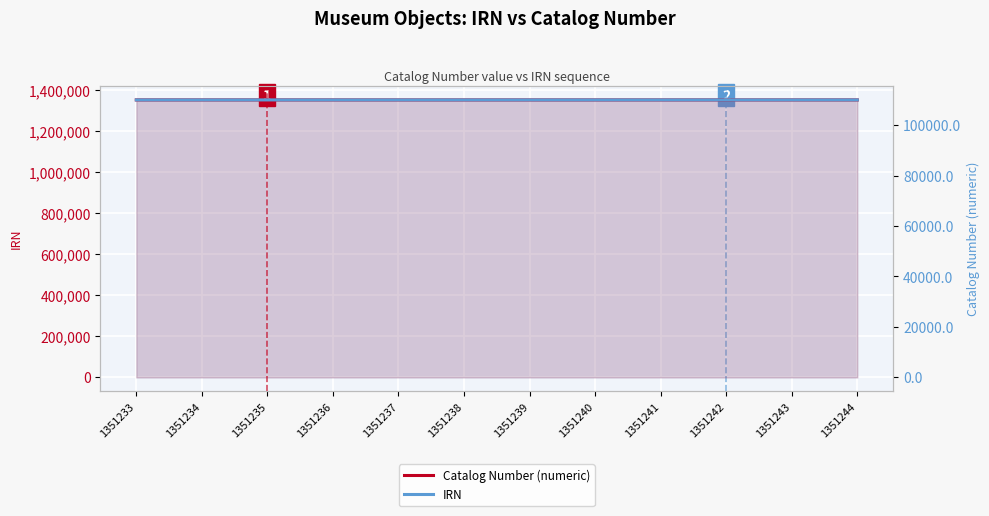

Which series has the widest spread of values?

Catalog Number (numeric)